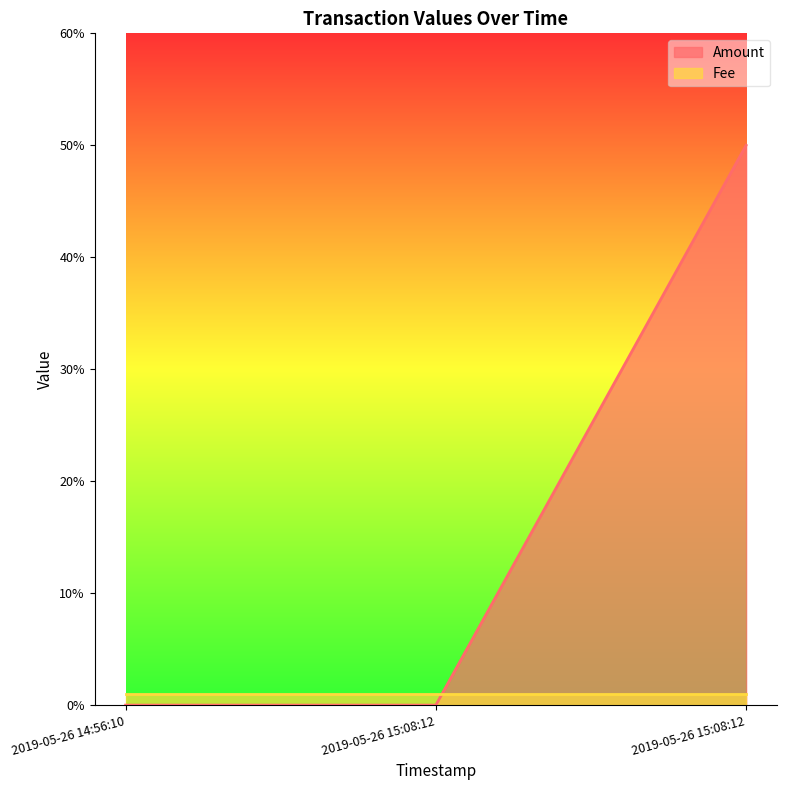

True or false: the data shows 5 at 2019-05-26 15:08:12.

True